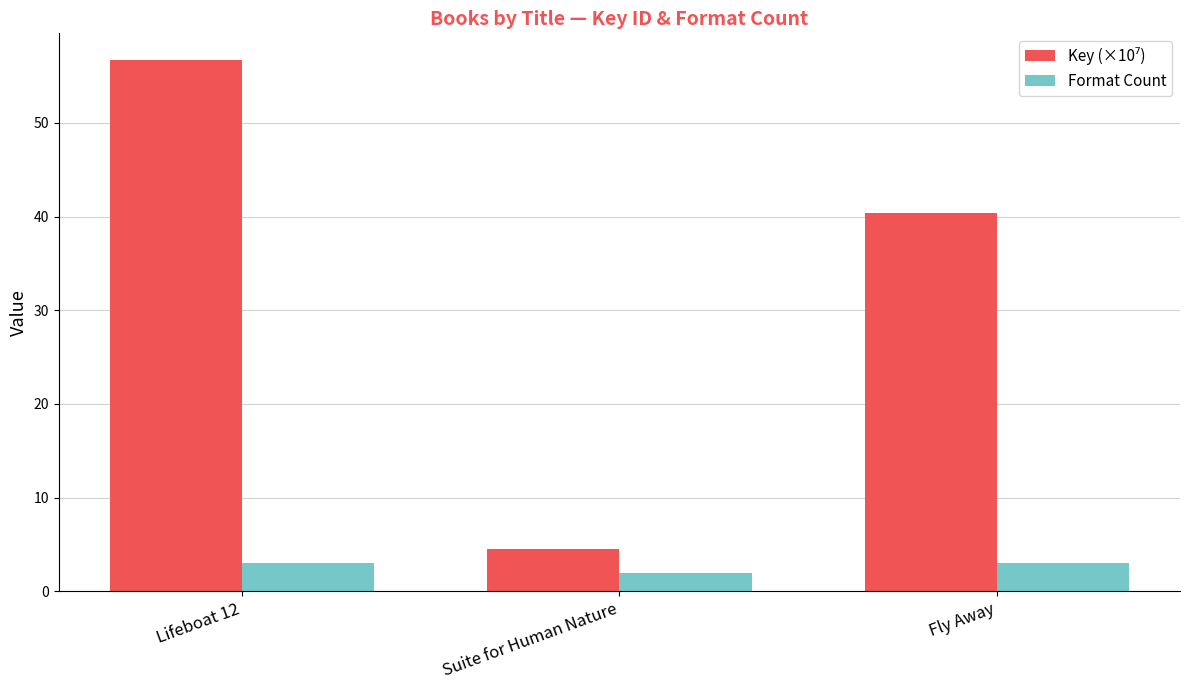

What is the spread (max minus min) of values at Lifeboat 12?

53.7